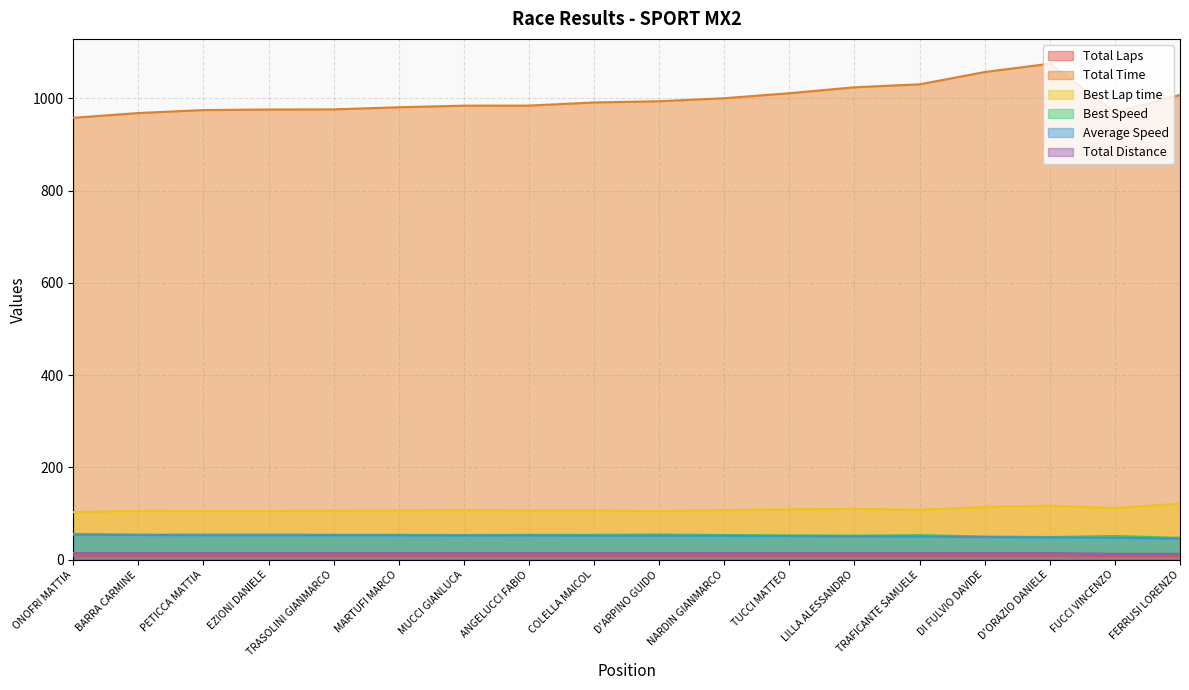

Which category has the highest value in the Total Laps series?

ONOFRI MATTIA